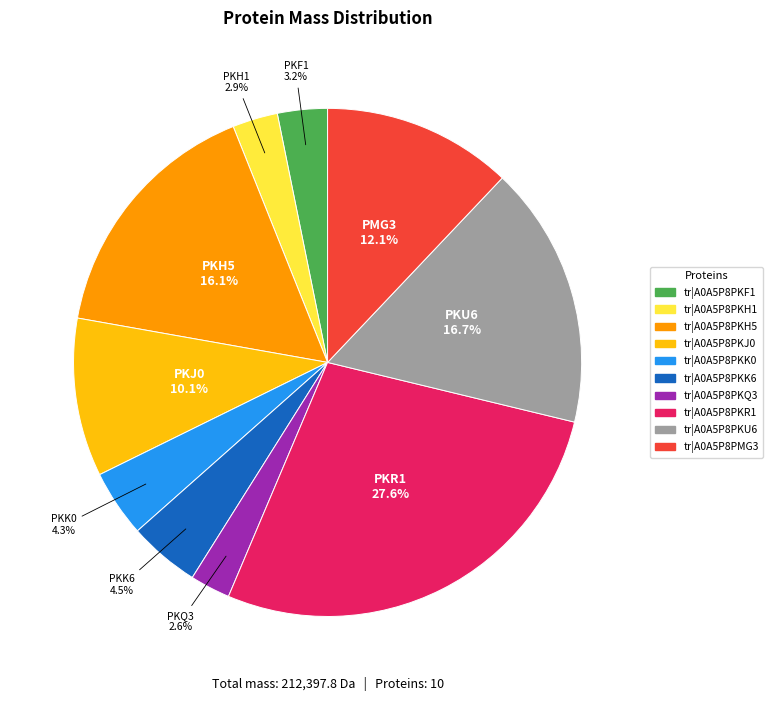

Is there a majority slice in this chart?

No